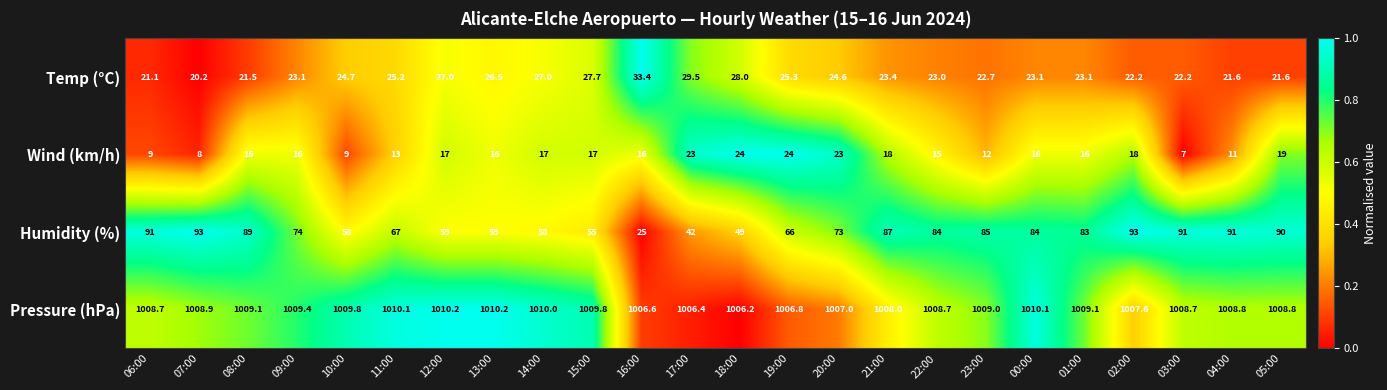

At which category does the chart reach its minimum across all series?

03:00